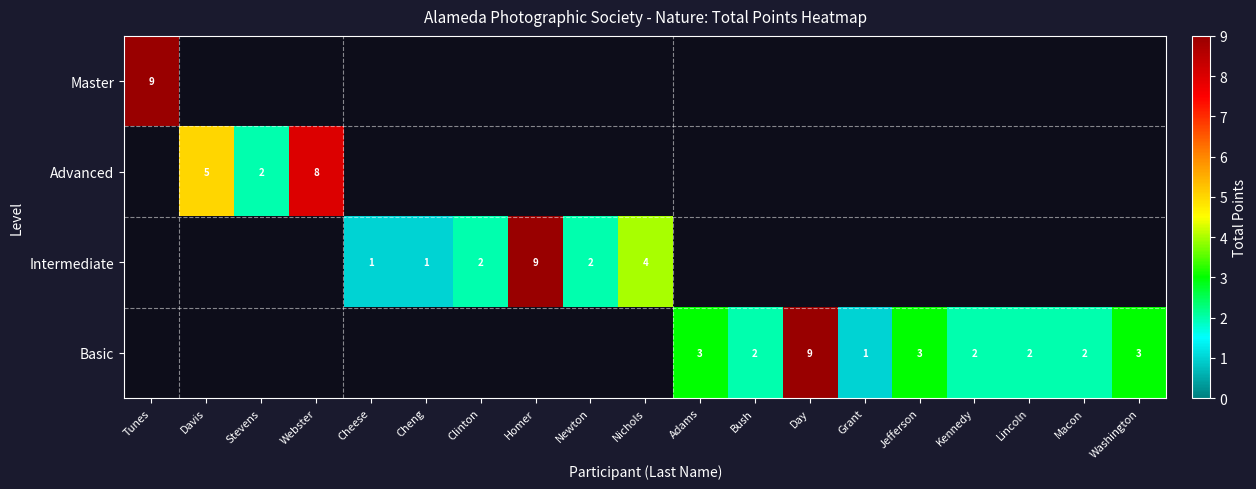

The Advanced series shows 3 at Davis. True or false?

False